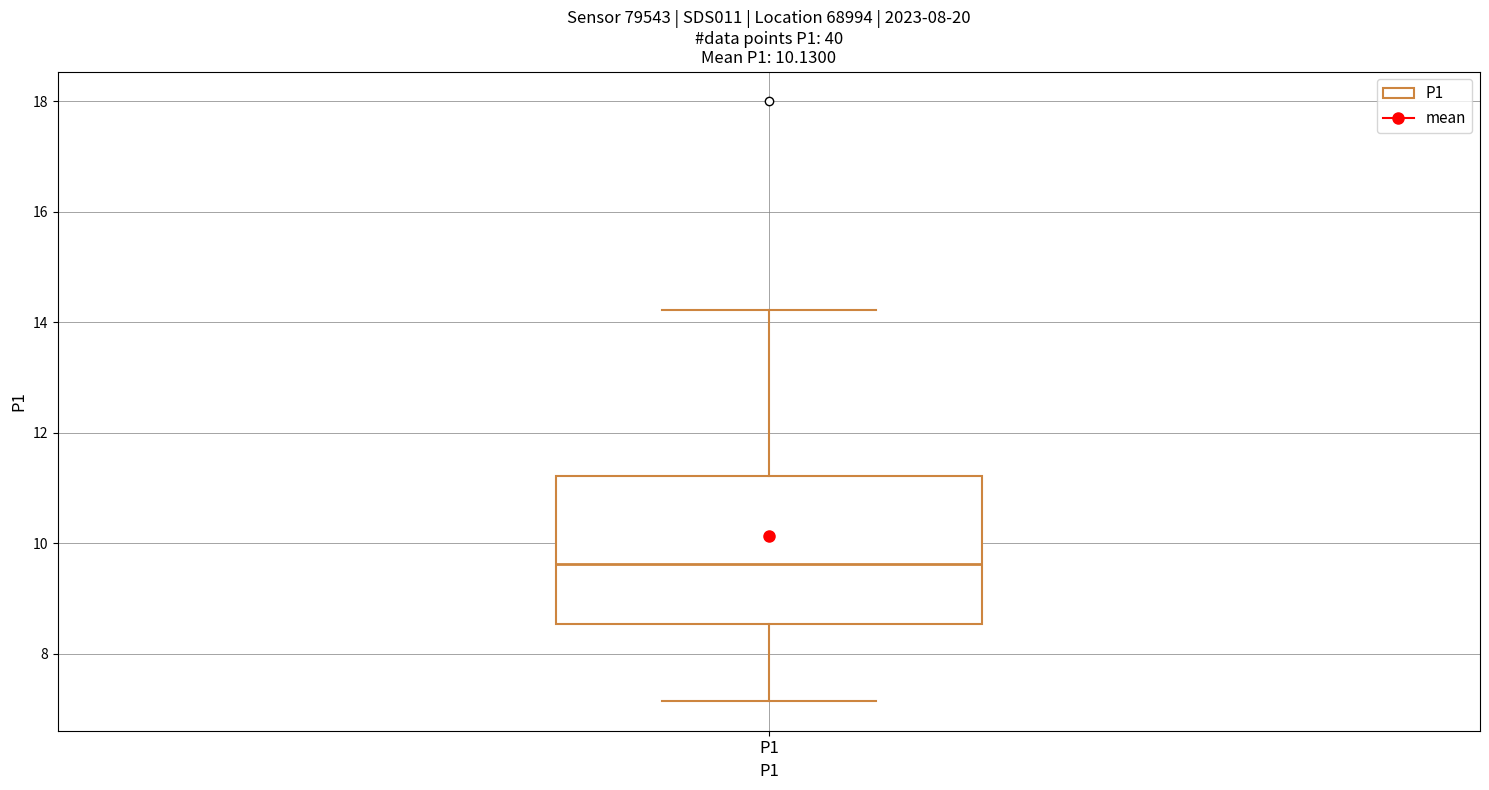

Read this box plot against the y-axis: the position of the median line, the range covered by the box, and the ends of both whiskers. The values are not printed on the chart, so give them approximately, as read against the axis.

median 9.6, box 8.6 to 11.2, whiskers 7.2 to 14.2